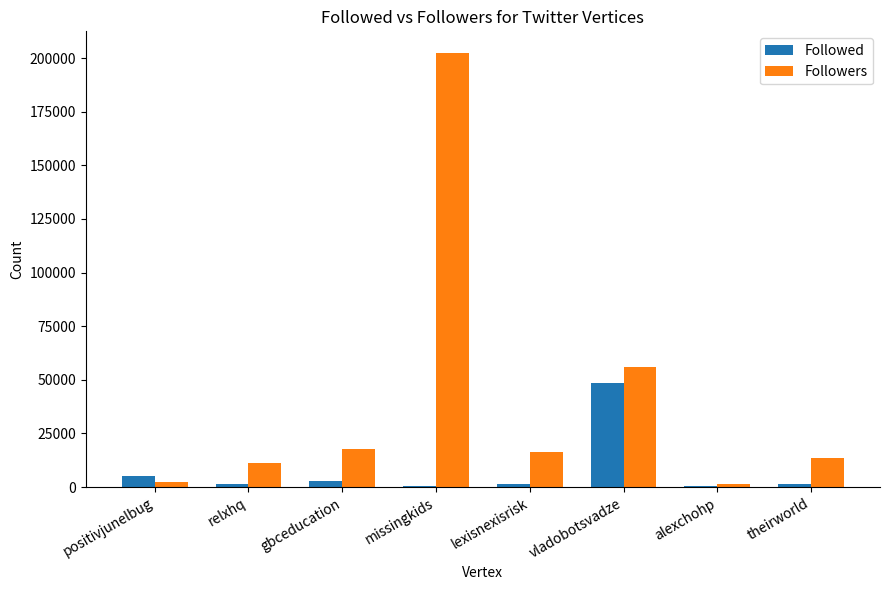

At which category is the sum across all series the highest?

missingkids